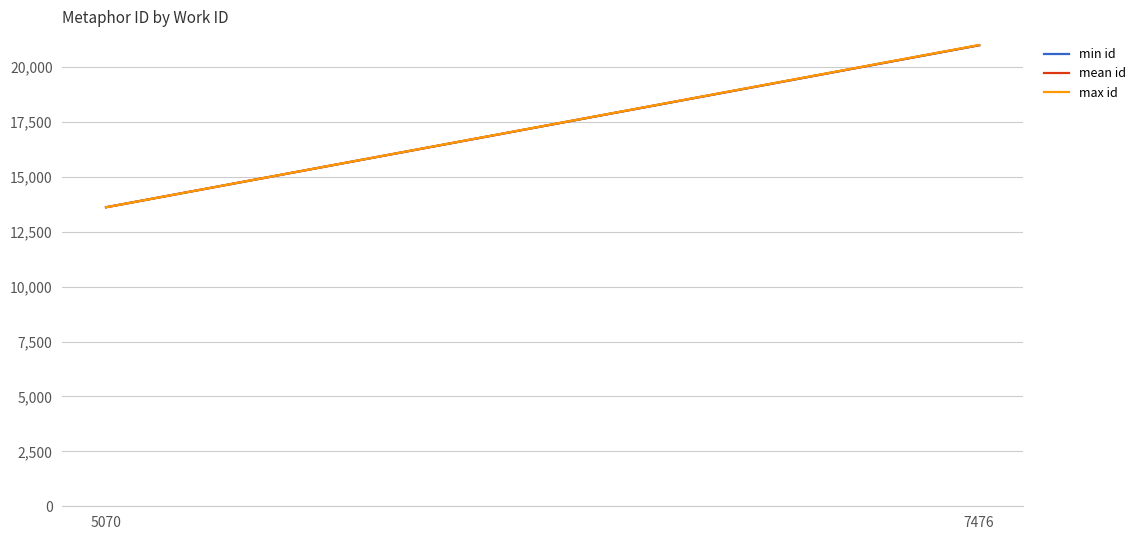

Count the max id values in the range 13617 to 21007.

2